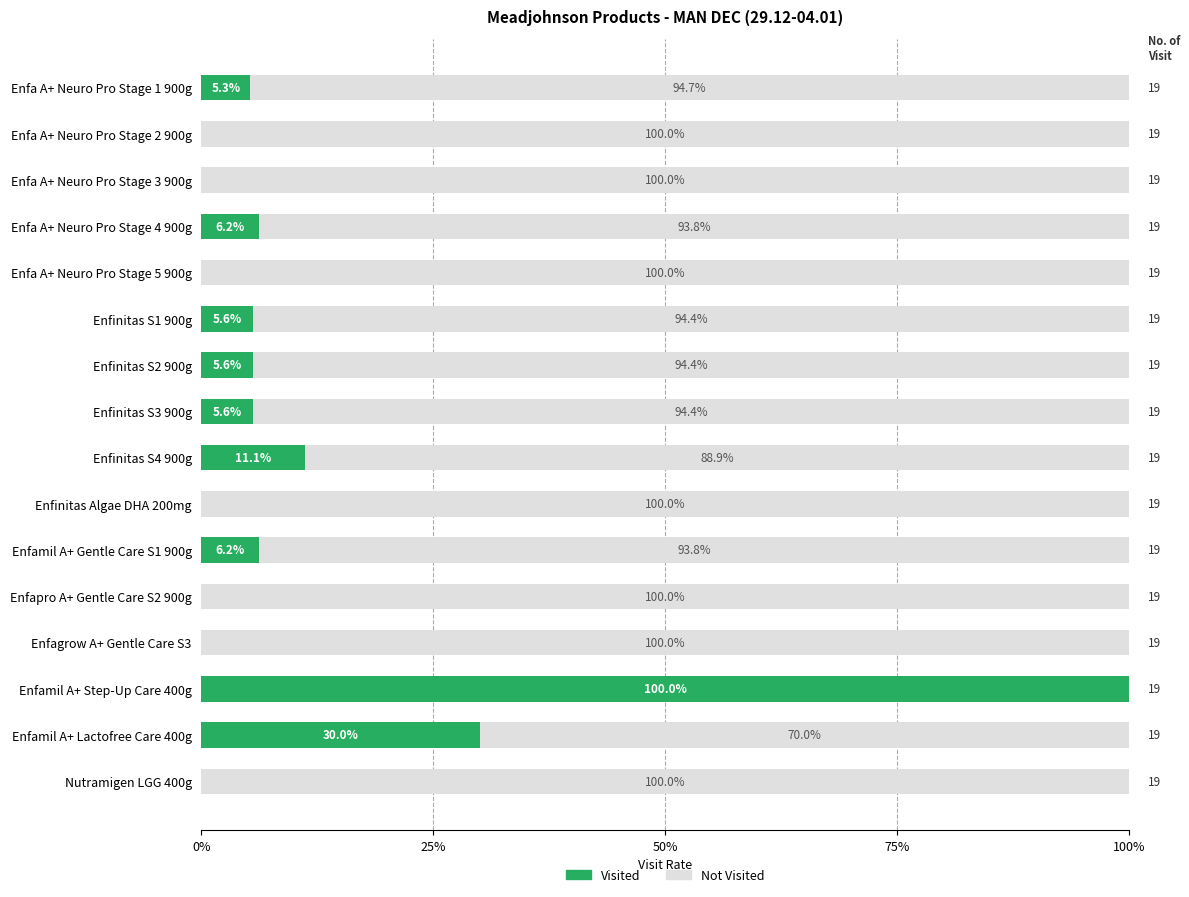

Count the number of data series in this chart.

2